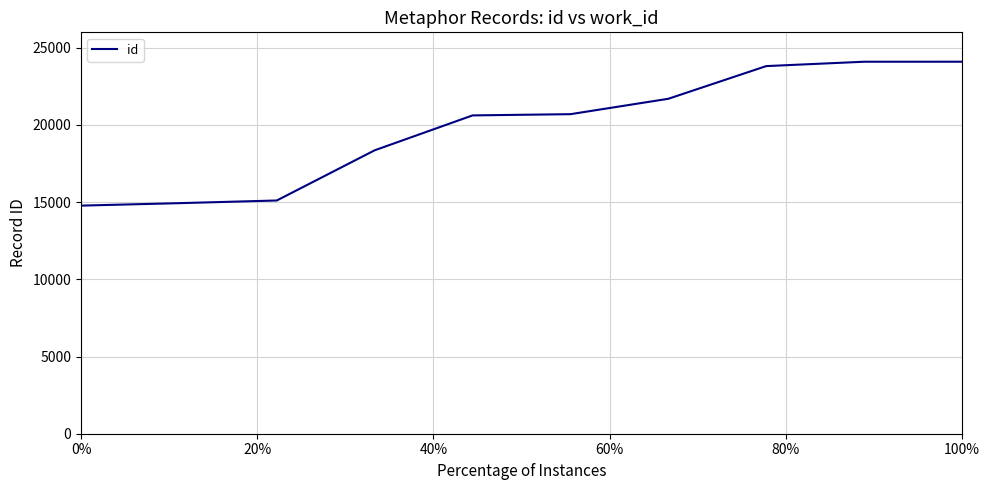

What is the greatest value displayed?

24097